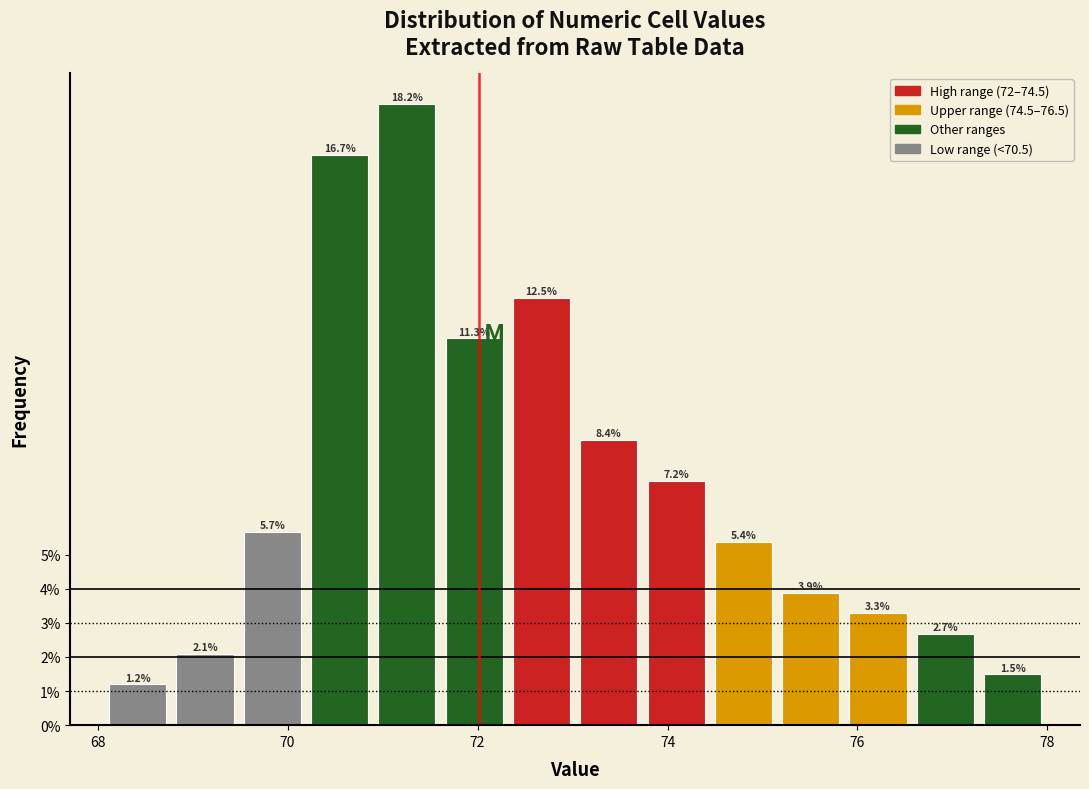

Read against the x-axis, roughly where is the centre of the tallest bar?

71.2